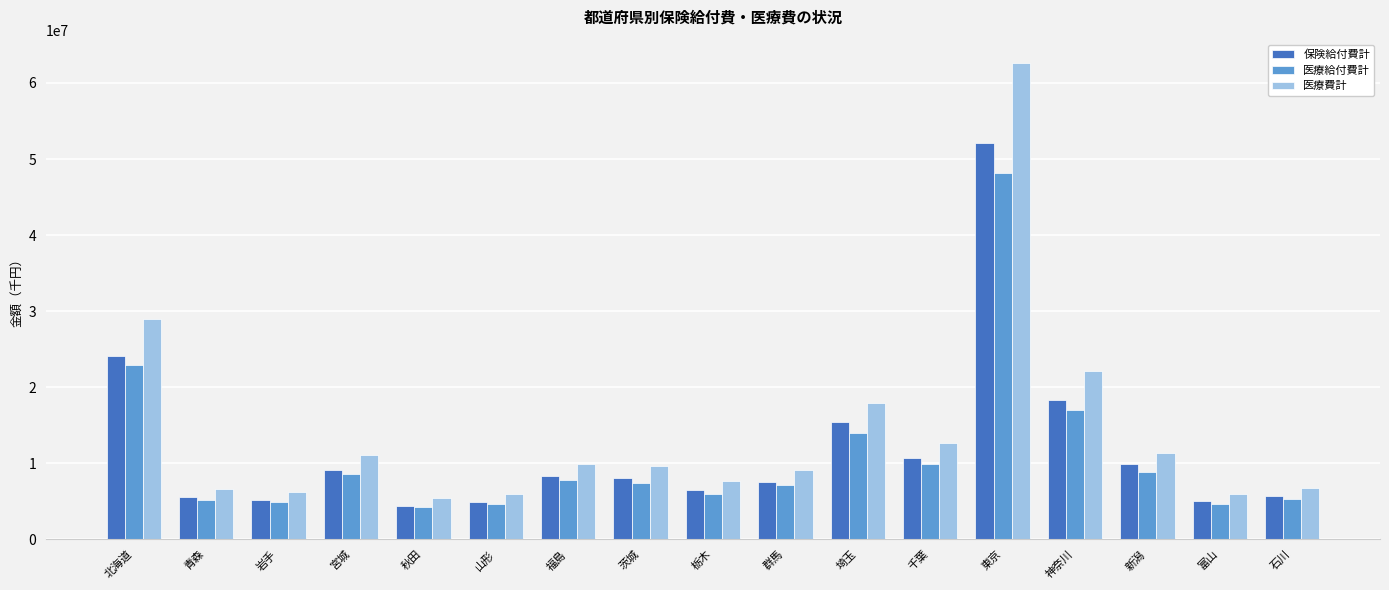

What is the highest value of the 保険給付費計 series?

52171045.2